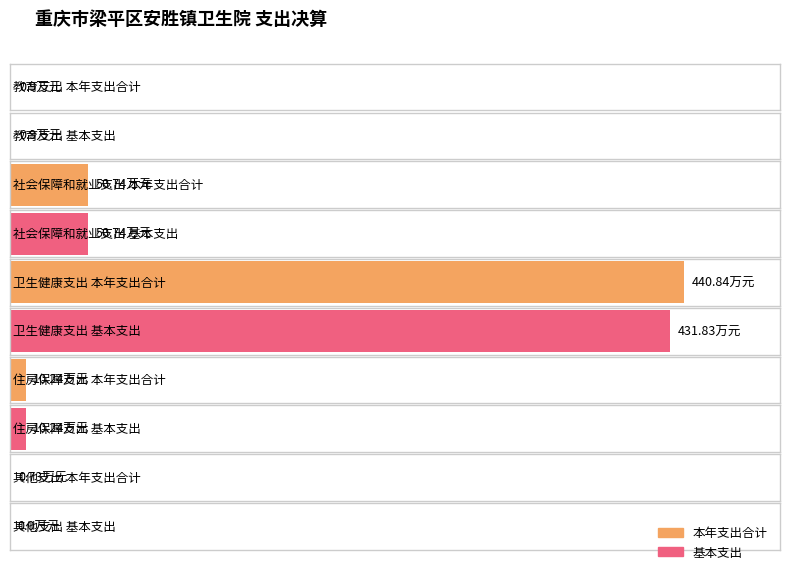

Which category has the highest value in the 基本支出 series?

卫生健康支出